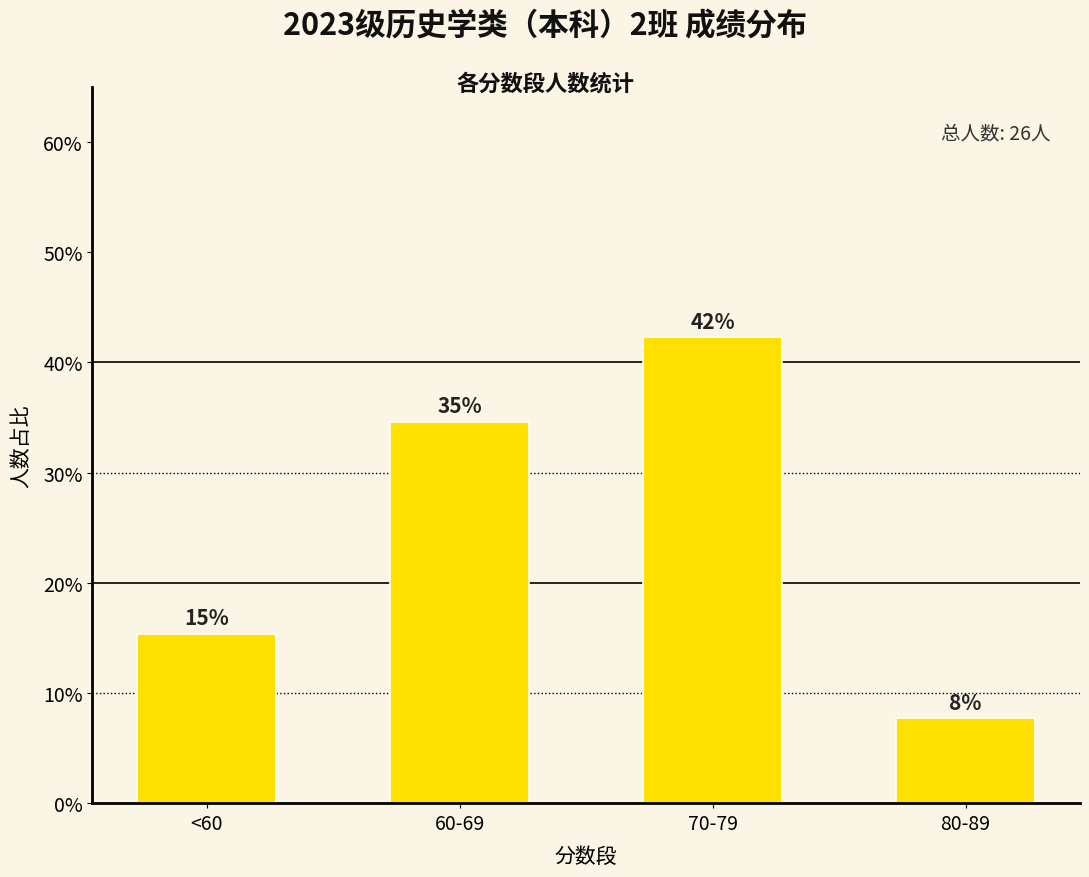

What is the sum of all values?

1.0